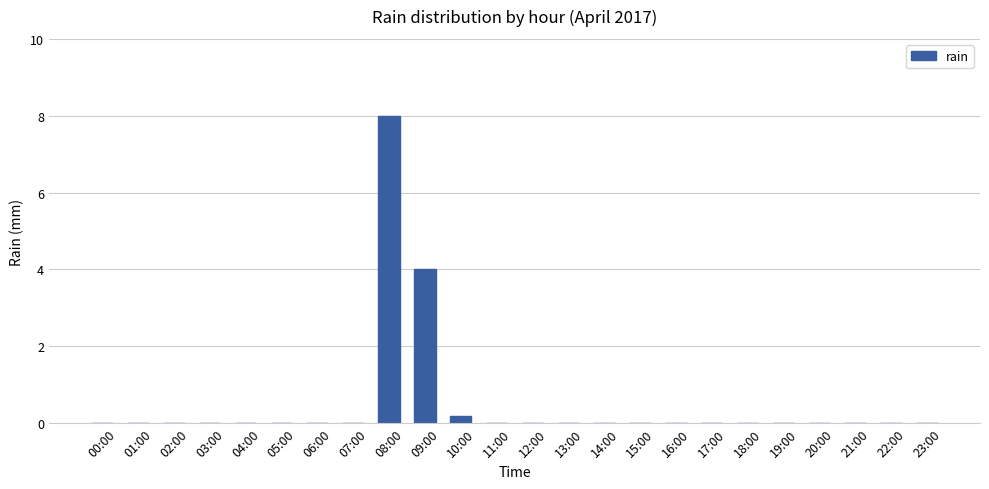

What is the sum of the values at 11:00 and 09:00?

4.0